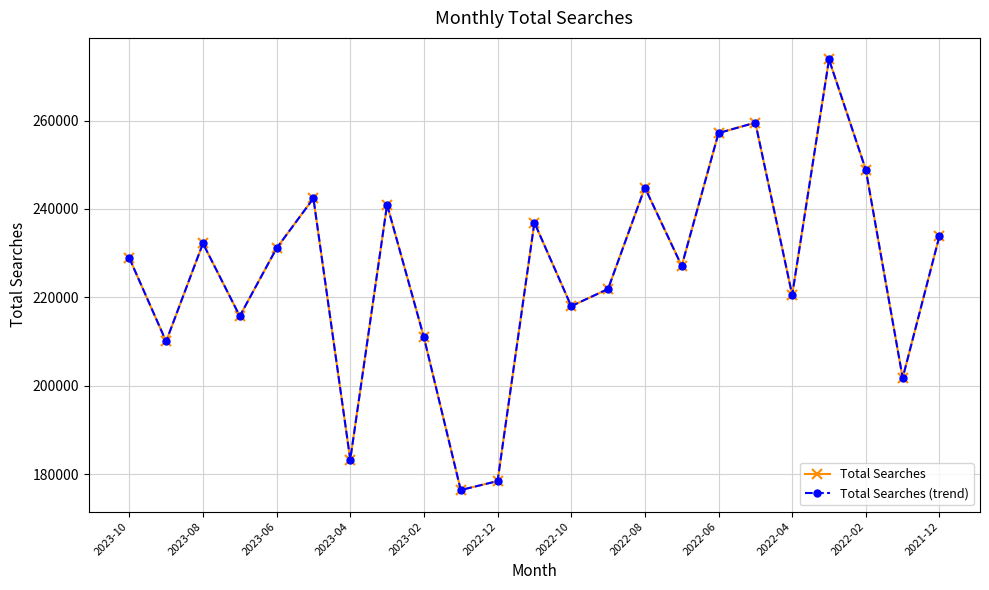

Does the chart have visible grid lines?

Yes